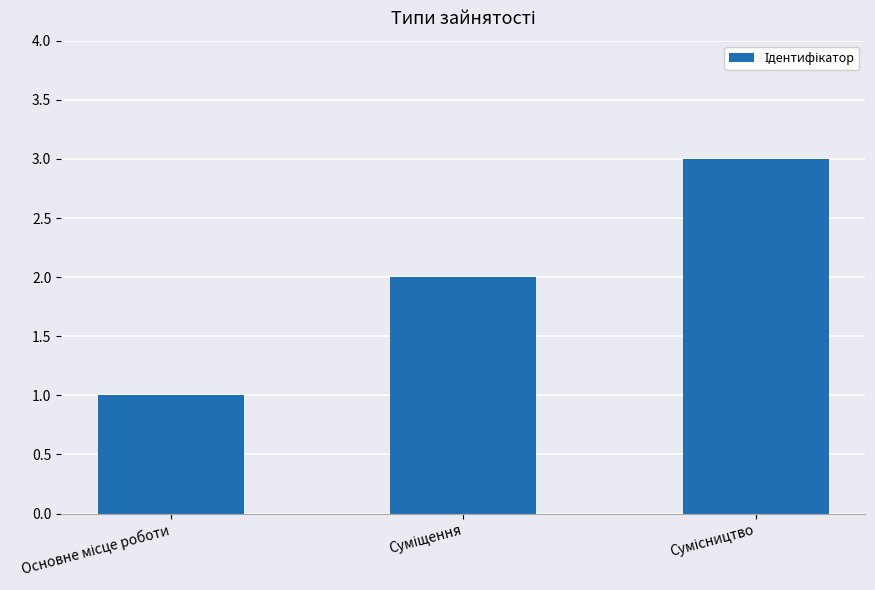

What is the value of the 2nd bar from the left?

2